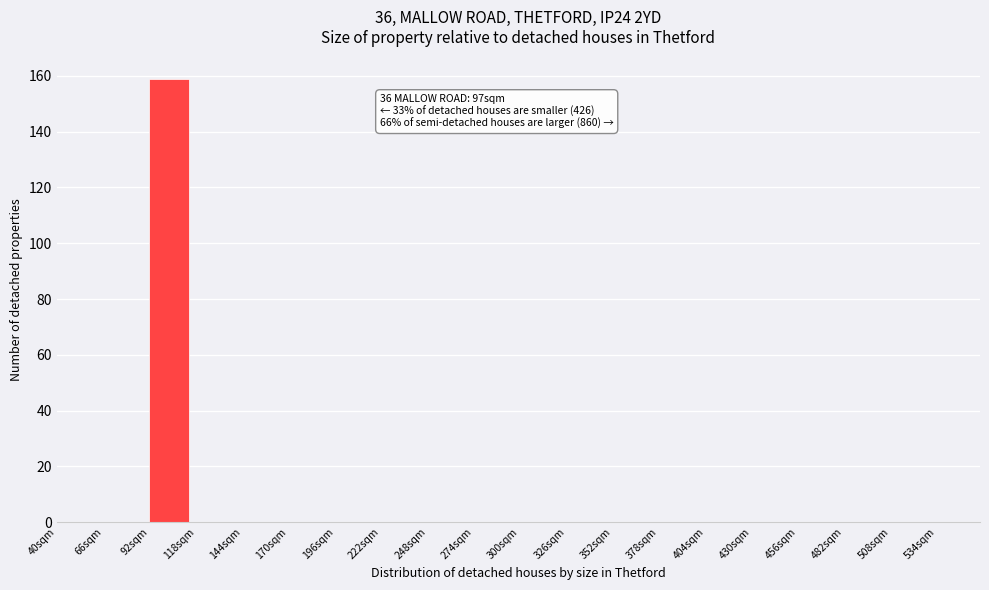

Which range on the x-axis has the tallest bar?

92 to 118